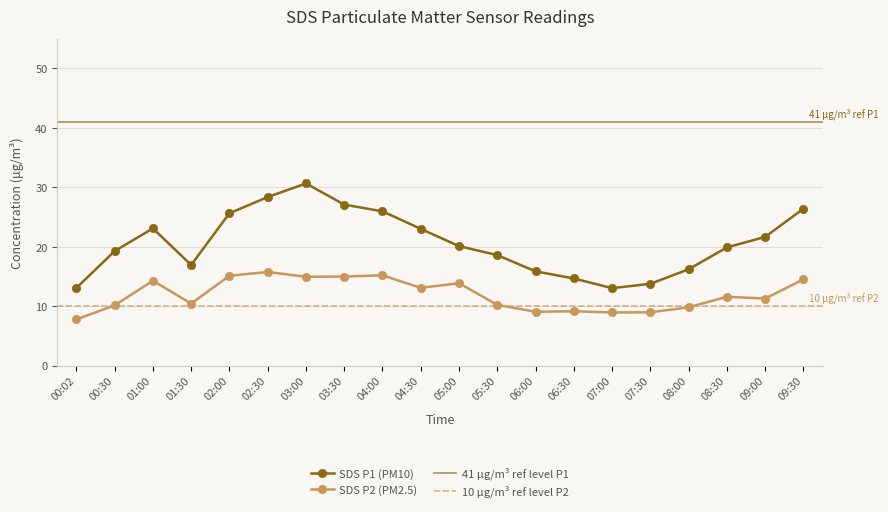

Where is the first local maximum for SDS_P1?

01:00